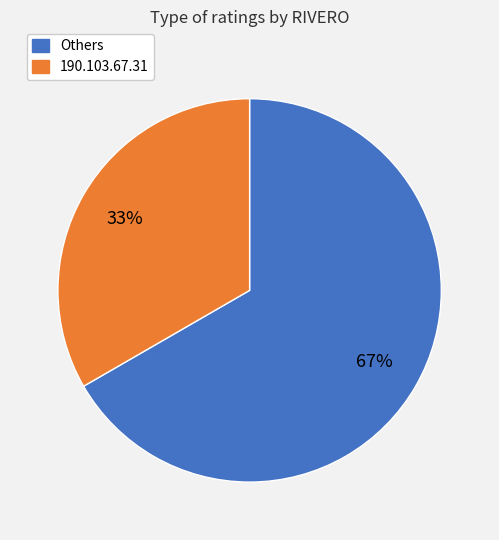

Is there any slice that represents more than half of the pie?

Yes